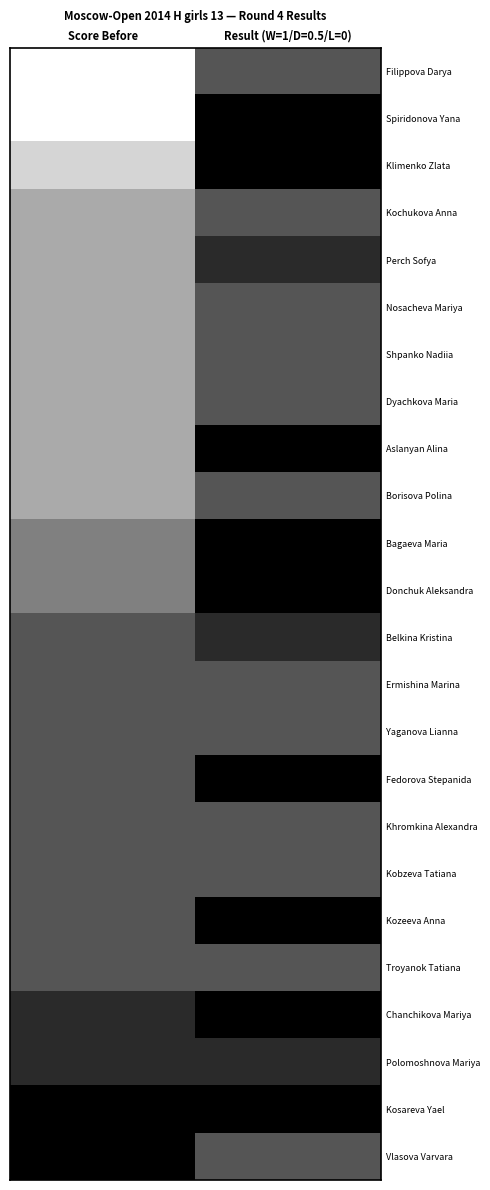

What is the spread (max minus min) of values at Score Before?

3.0